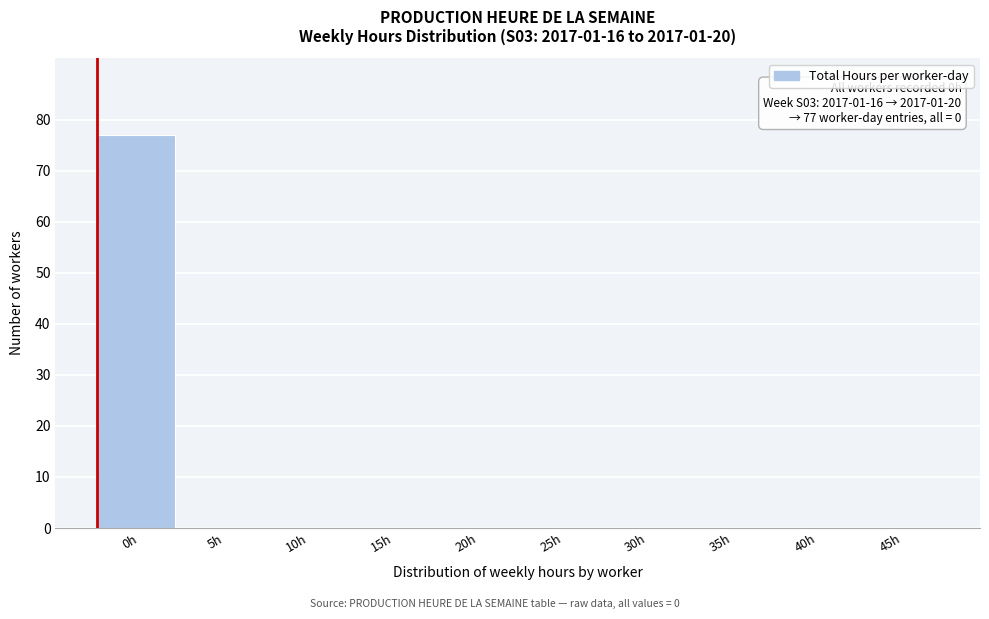

Reading left to right, list all the values displayed in this chart.

0h=77	5h=0	10h=0	15h=0	20h=0	25h=0	30h=0	35h=0	40h=0	45h=0